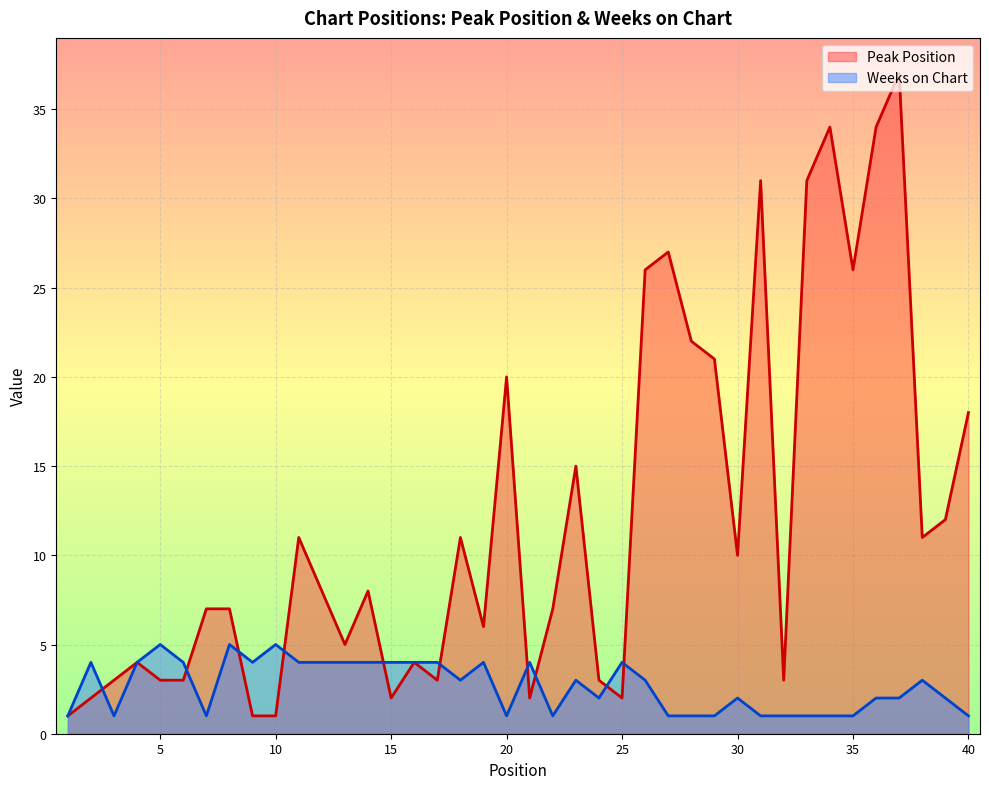

Which series changed the most between 4 and 18?

Peak Position